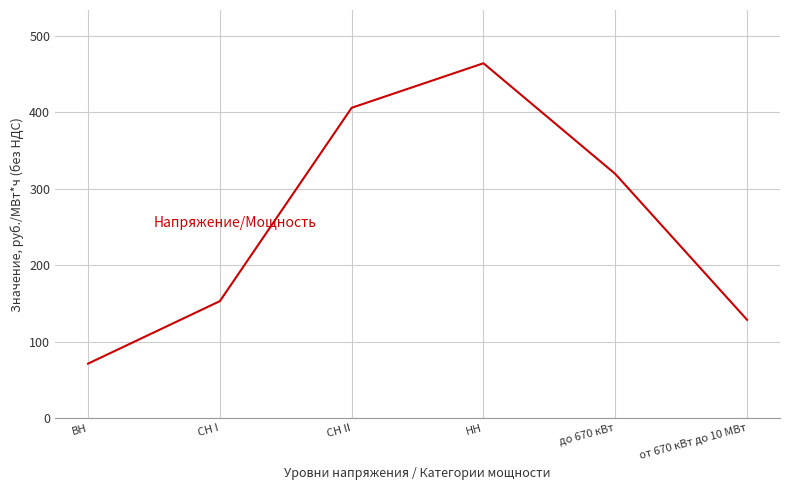

Where does the data first go above 319?

СН II